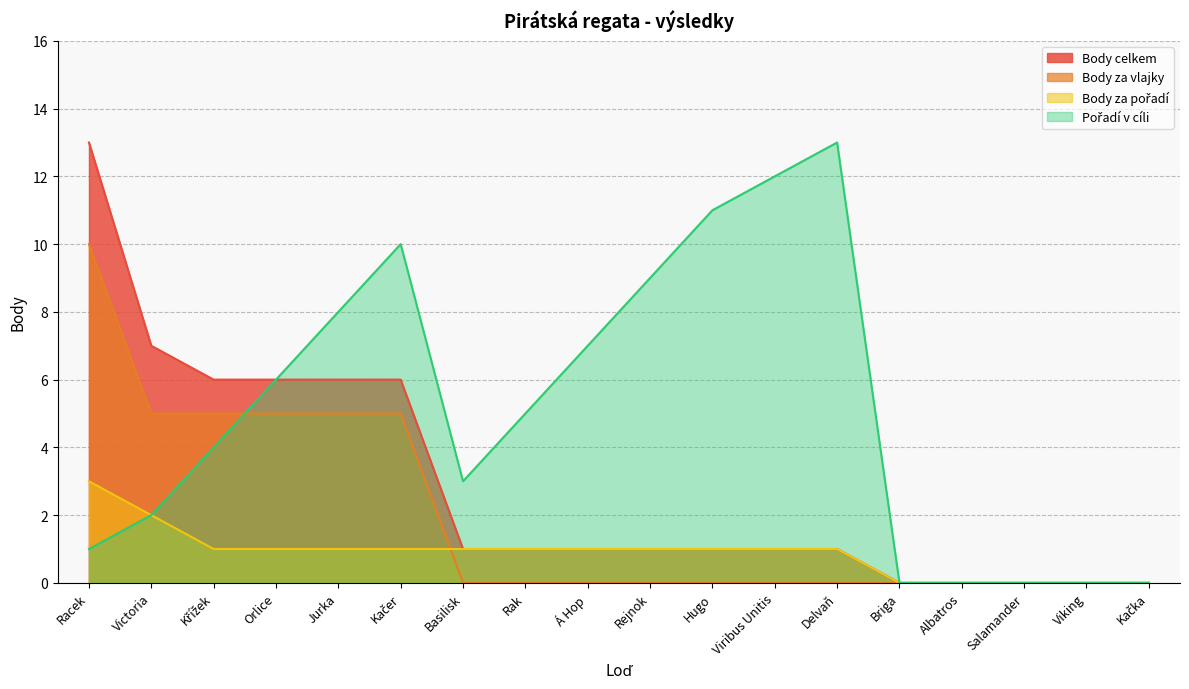

At how many categories does at least one series exceed 1?

13